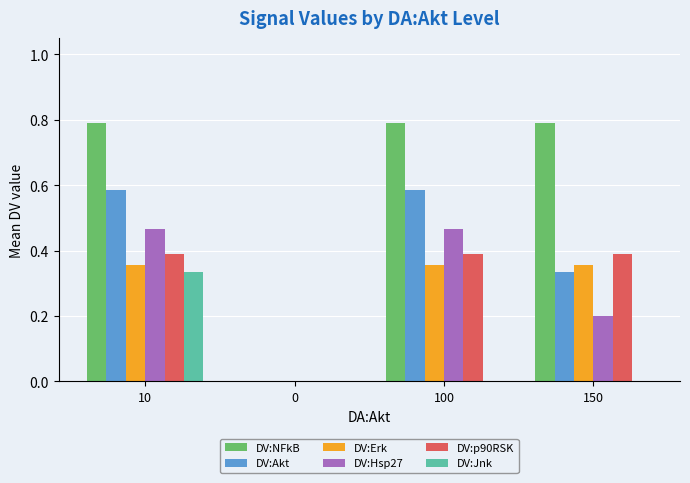

True or false: DV:Akt has a value of 0.2 at 150.

False